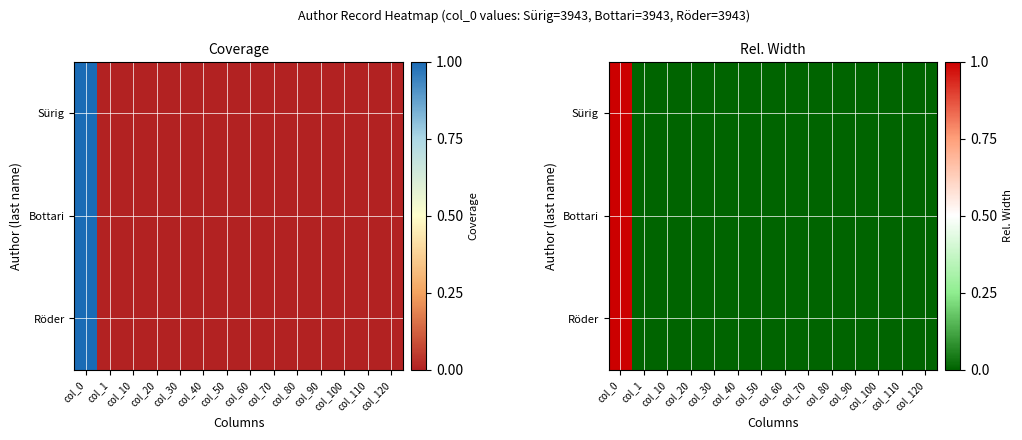

What is the maximum value shown in the chart?

1.0